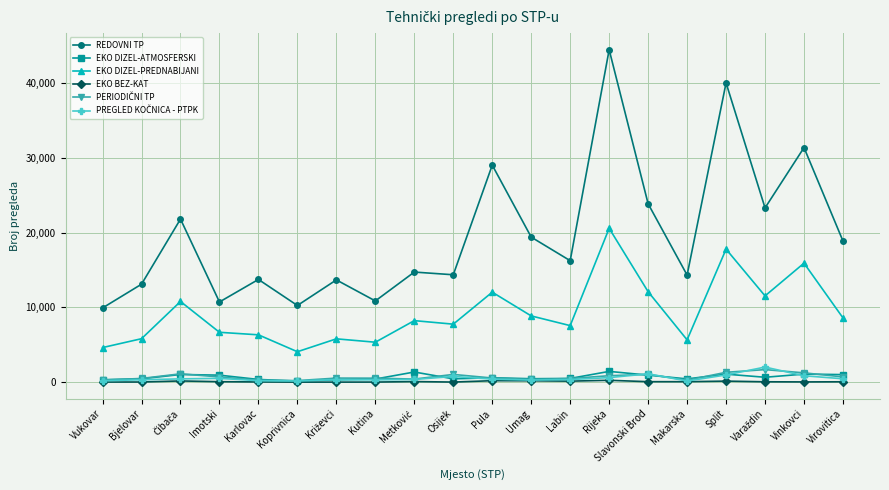

Which series has the widest spread of values?

REDOVNI TP